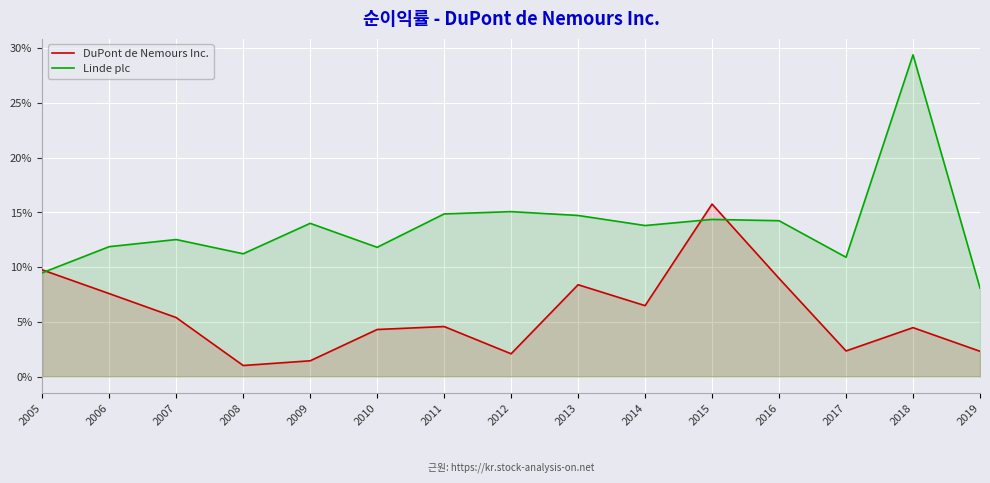

What are all the series names shown in the legend?

DuPont de Nemours Inc., Linde plc